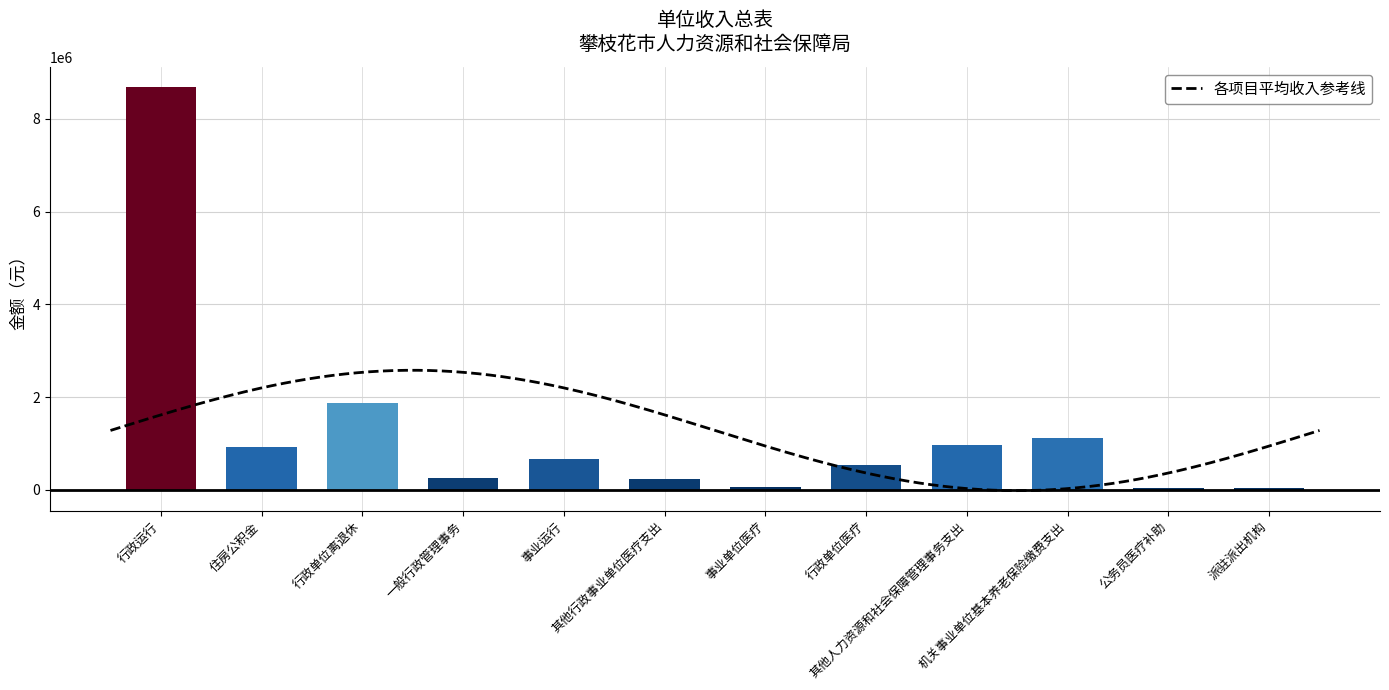

Rank the categories by value from highest to lowest.

行政运行, 行政单位离退休, 机关事业单位基本养老保险缴费支出, 其他人力资源和社会保障管理事务支出, 住房公积金, 事业运行, 行政单位医疗, 一般行政管理事务, 其他行政事业单位医疗支出, 事业单位医疗, 公务员医疗补助, 派驻派出机构